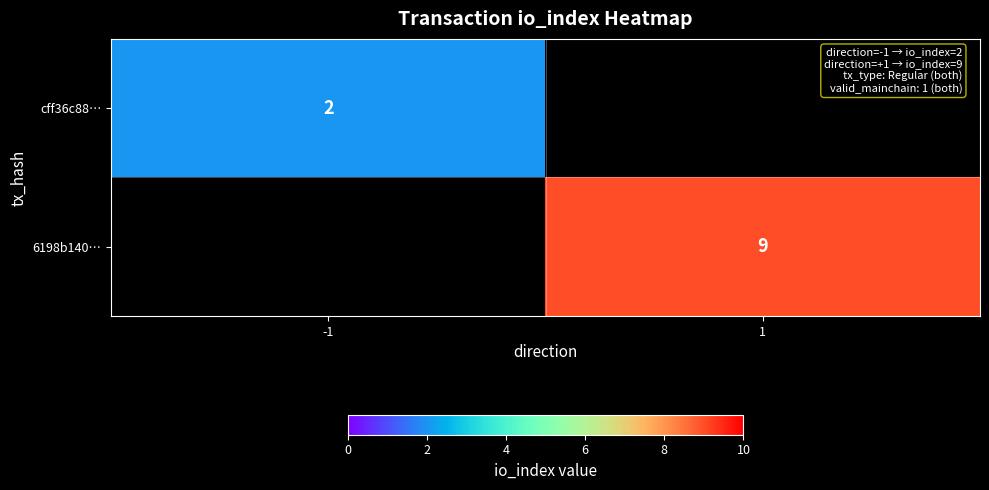

How many data points does each series have?

2